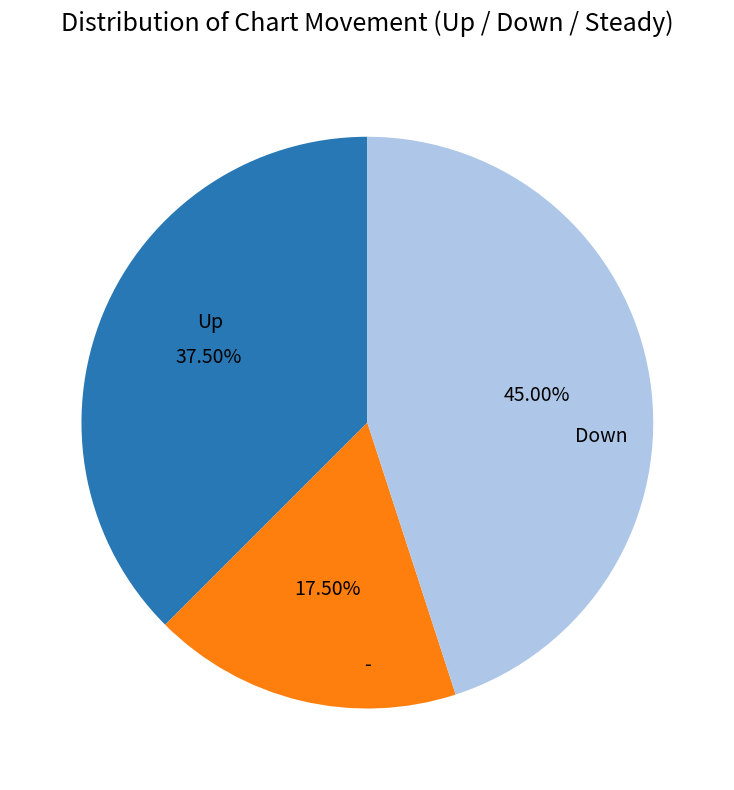

Does - represent more than half of the total?

No